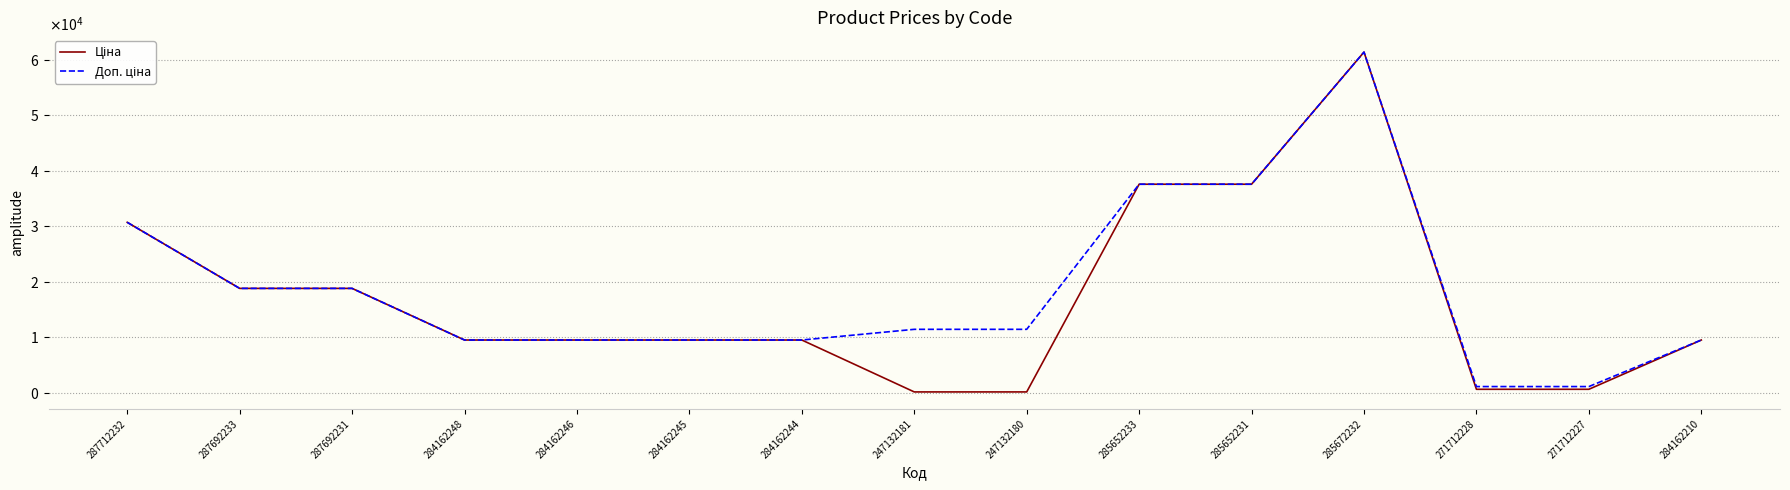

At how many categories does at least one series exceed 35977?

3